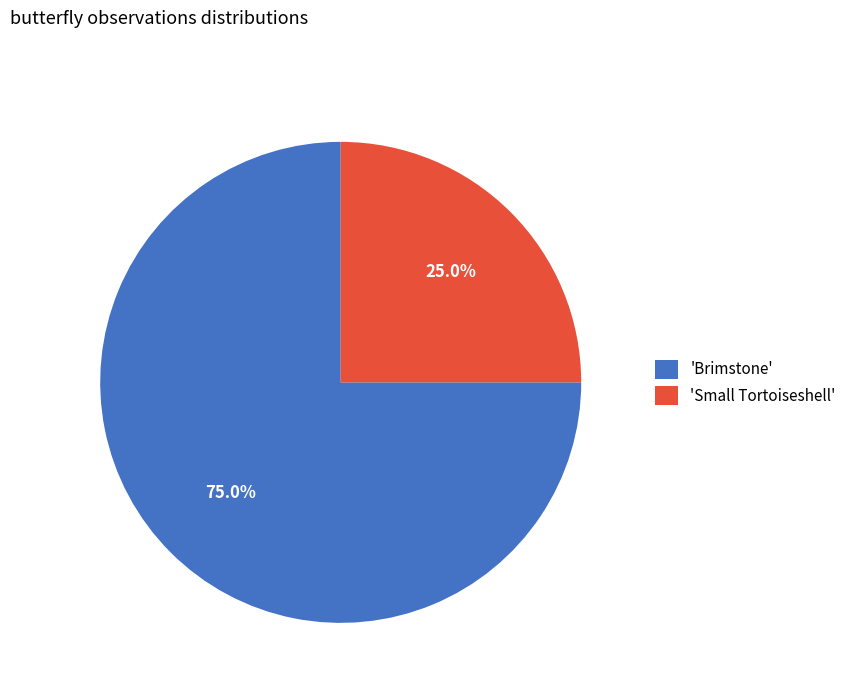

What is the largest slice in the pie chart?

'Brimstone'